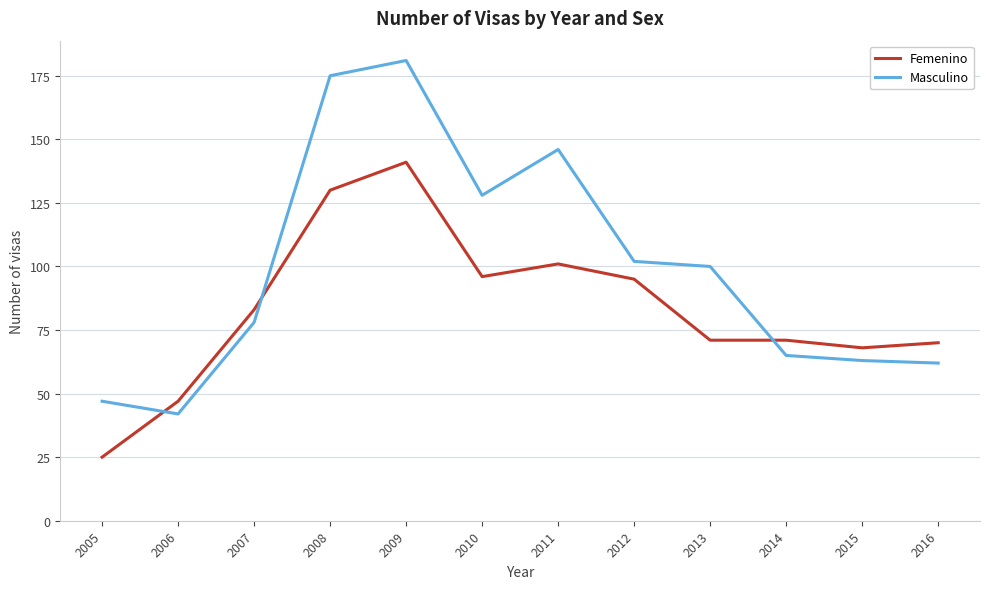

What is the difference between the Femenino values at 2005 and 2009?

116